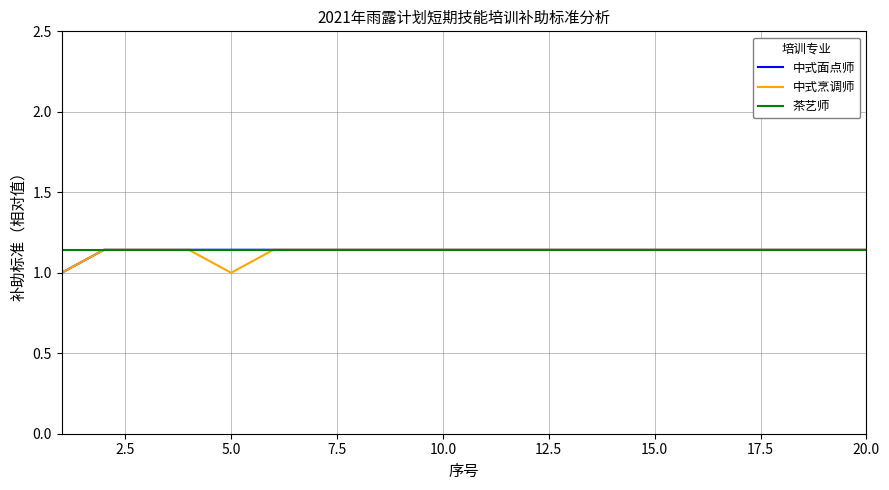

What is the minimum value for 中式烹调师?

1.0